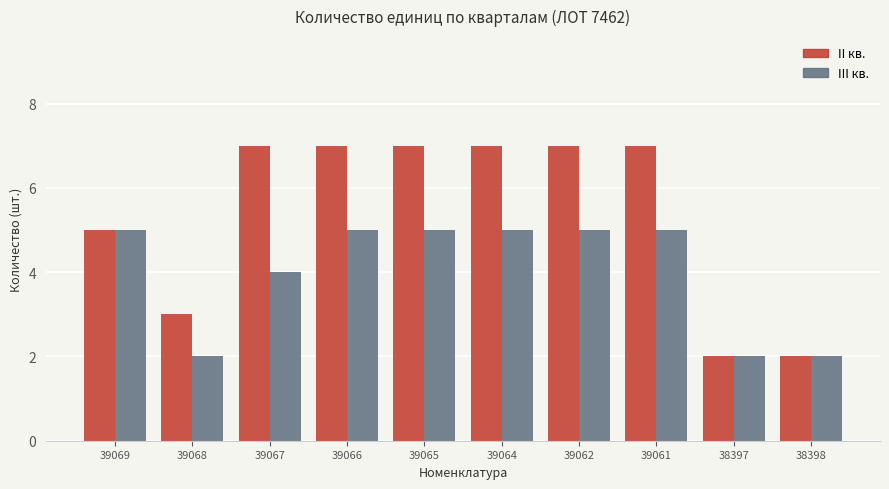

Is it true that II кв. equals 2 at 38398?

True